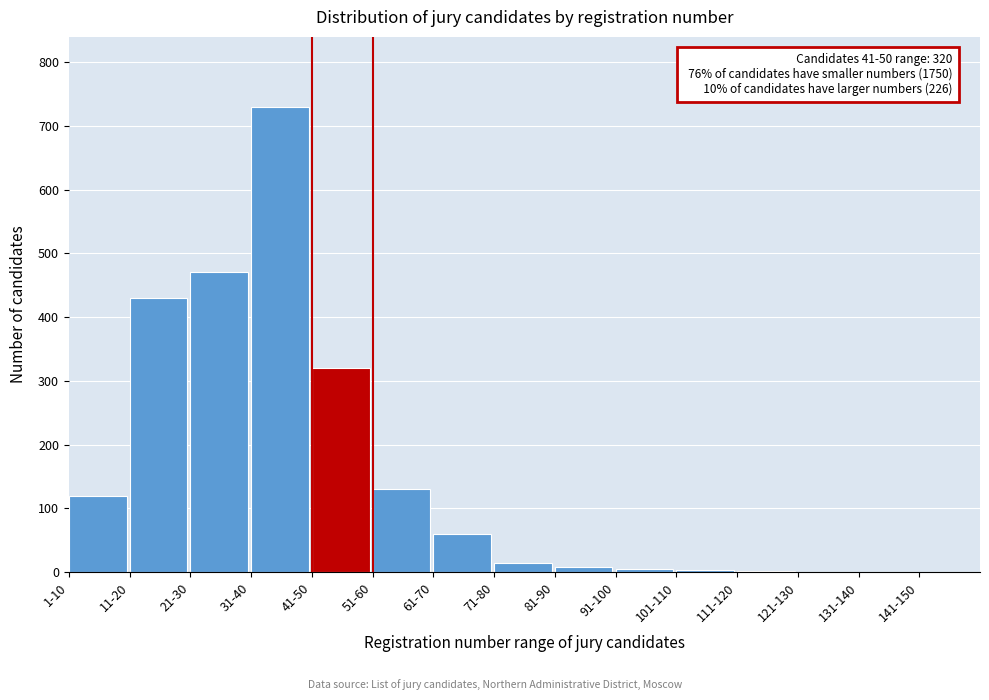

Which has a higher value, 21-30 or 51-60?

21-30